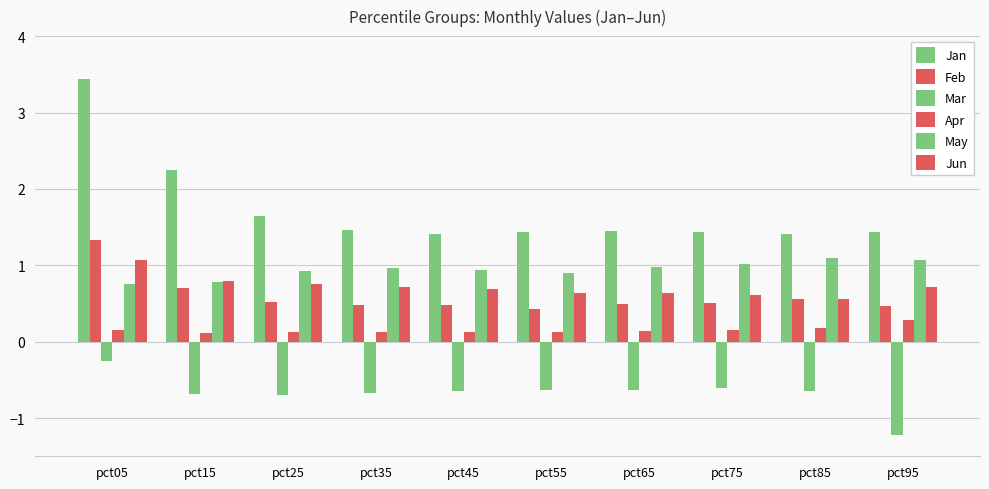

How many series are shown in this chart?

6